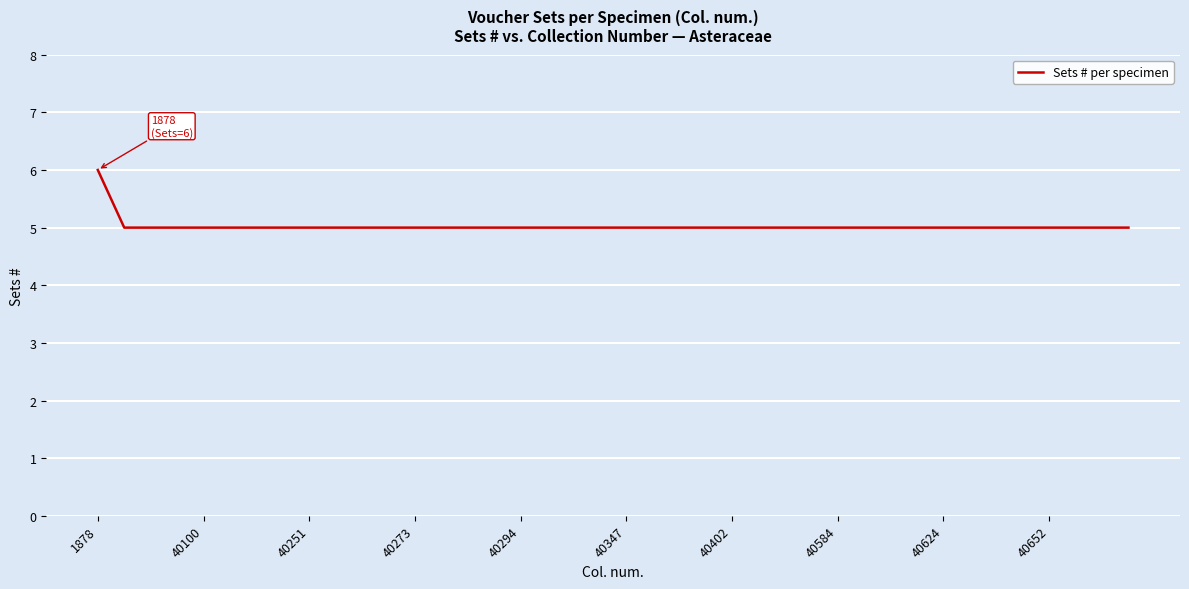

What is the minimum value shown in the chart?

5